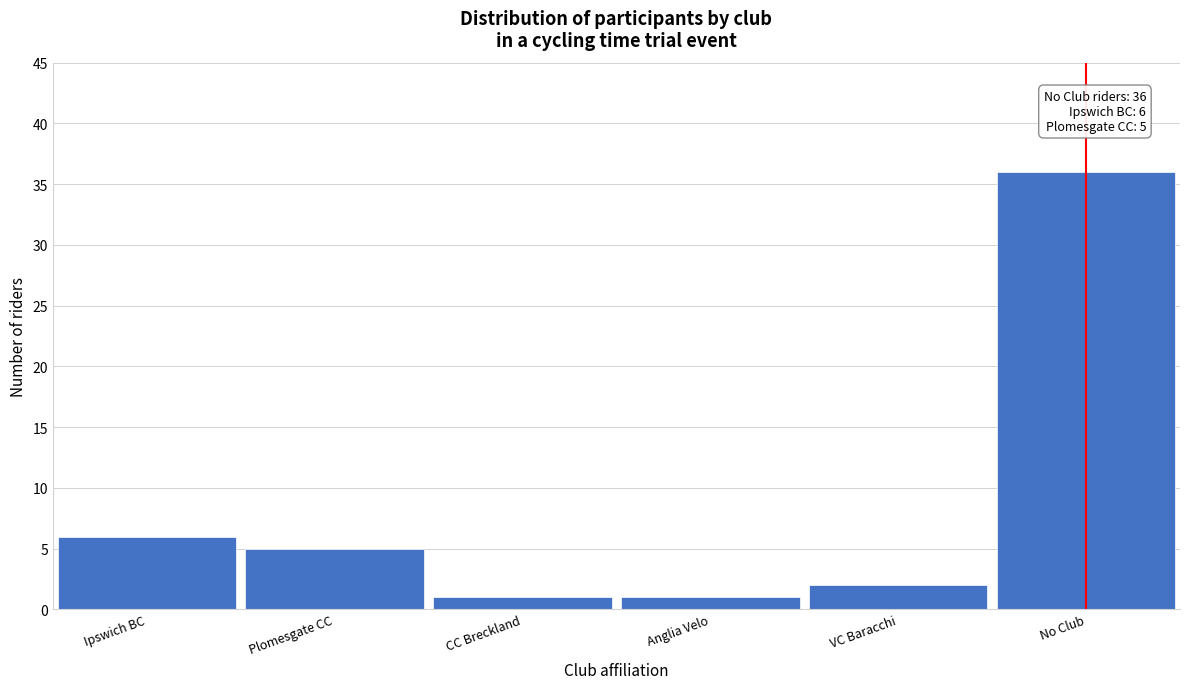

Reading right to left, transcribe all the data shown in this chart.

36	2	1	1	5	6